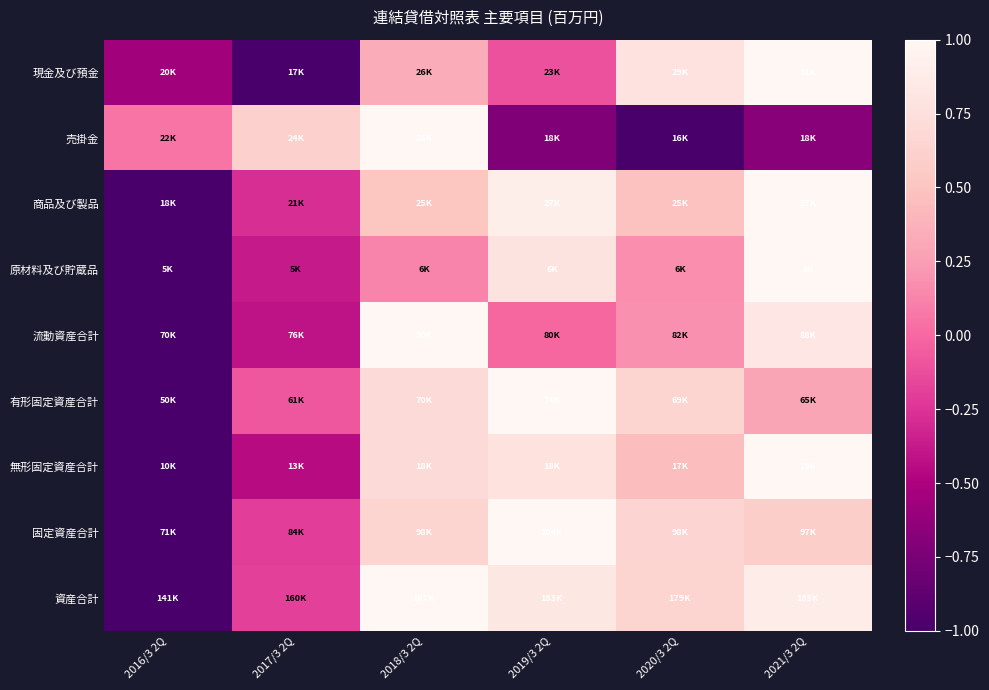

Which series has the widest spread of values?

現金及び預金